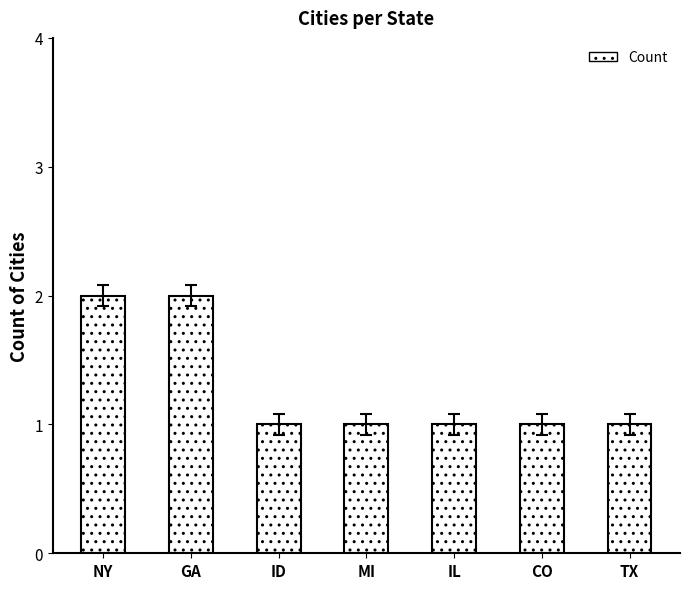

What is the ratio of the value at CO to the value at GA?

0.5